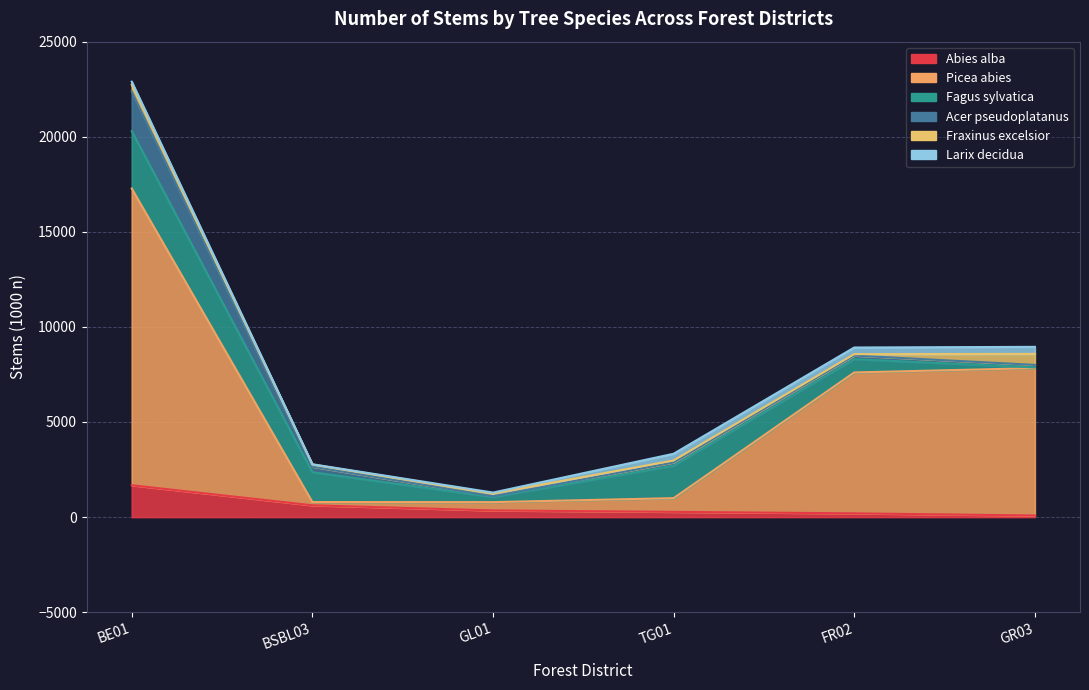

After their last crossing, which series has the higher values: Picea abies or Abies alba?

Picea abies